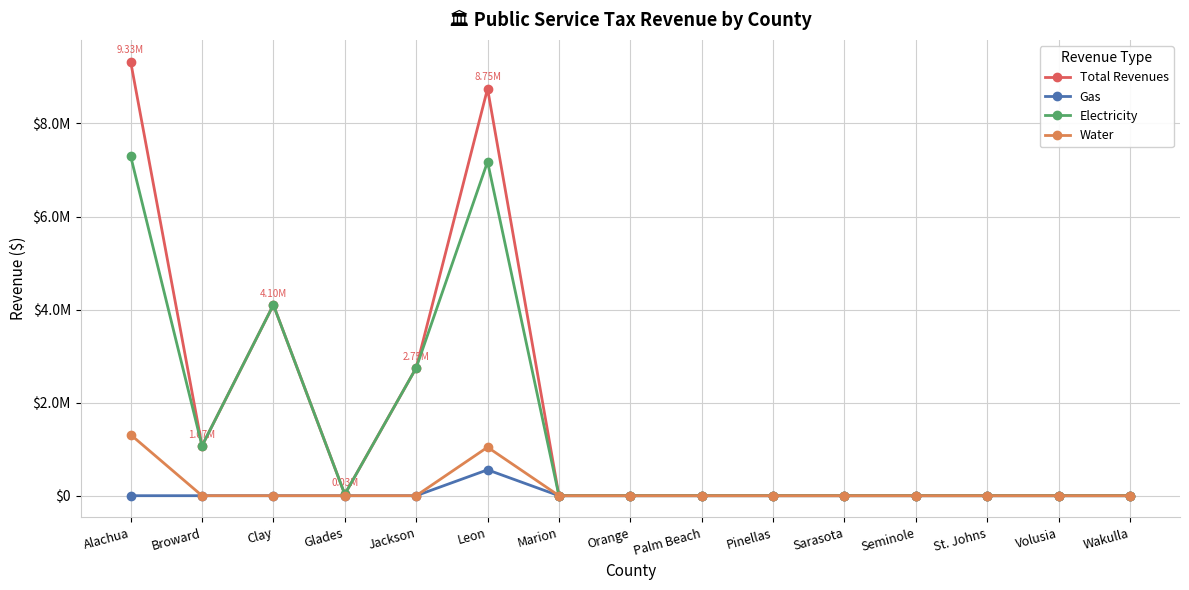

Between Leon and Volusia, which series saw the biggest shift?

Total Revenues